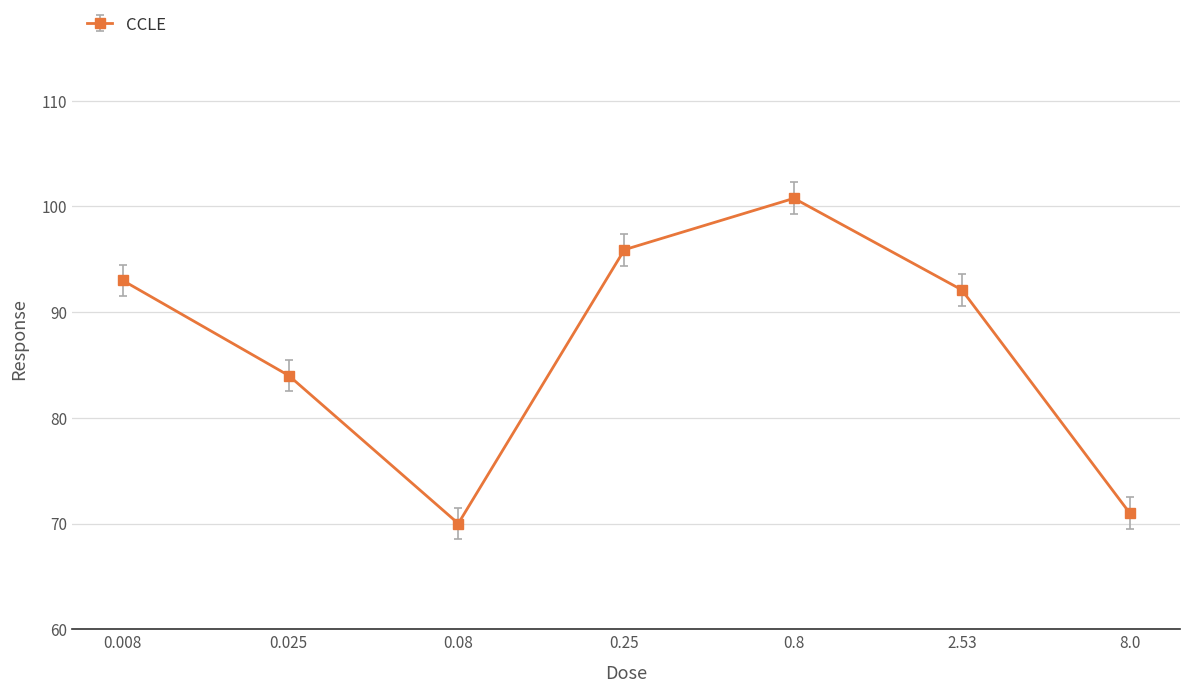

What is the minimum value shown in the chart?

70.0